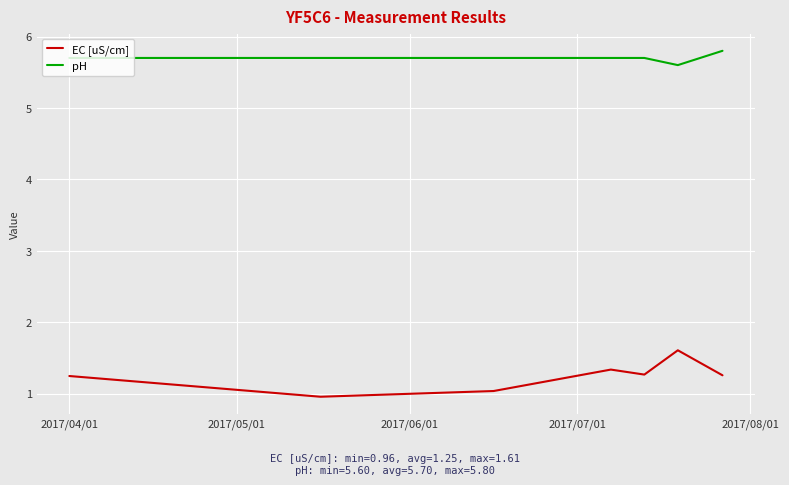

What is the difference between the second highest and minimum values in the EC [uS/cm] series?

0.4